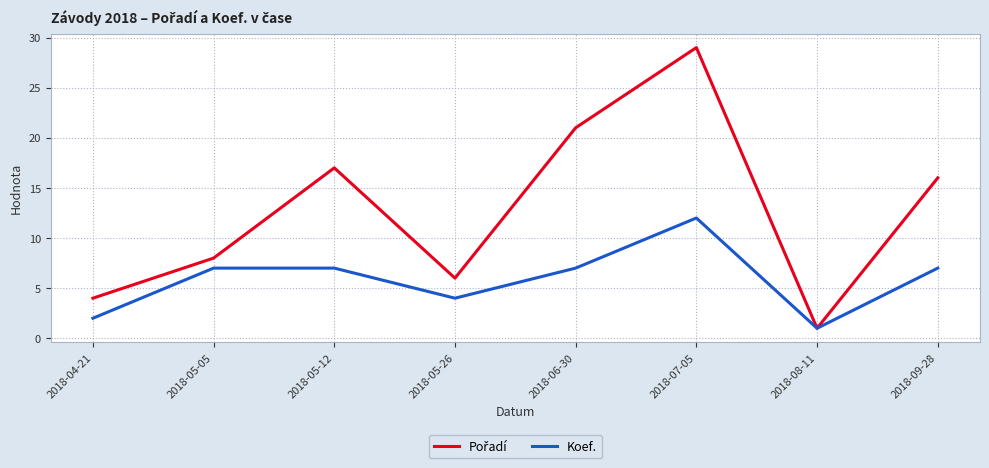

At which category is the sum across all series the highest?

2018-07-05